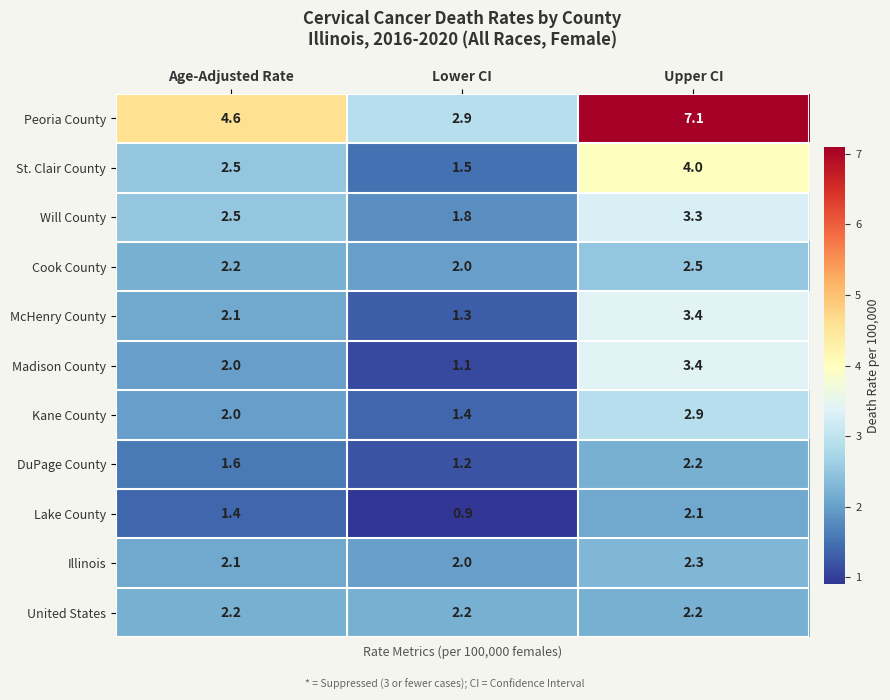

What is the sum of all Peoria County values?

14.6